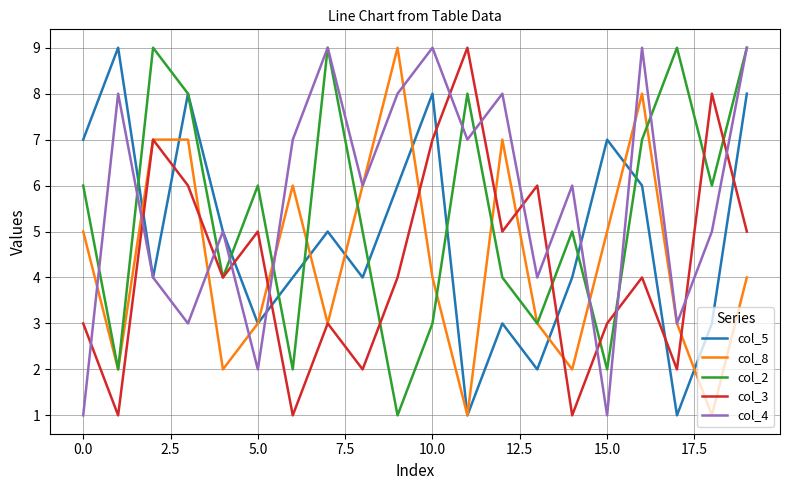

How many lines are shown in the chart?

5